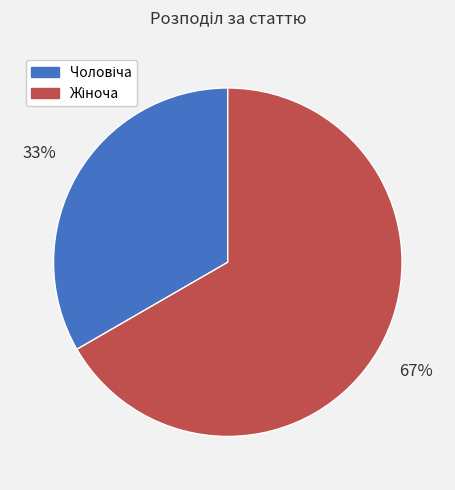

Is there a majority slice in this chart?

Yes